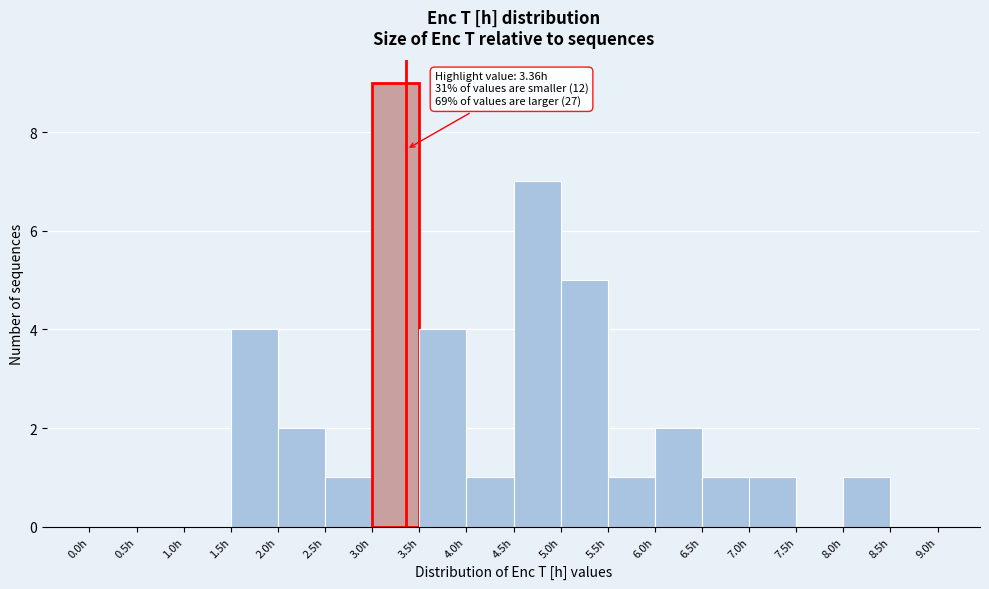

Which range on the x-axis has the tallest bar?

3.0 to 3.5